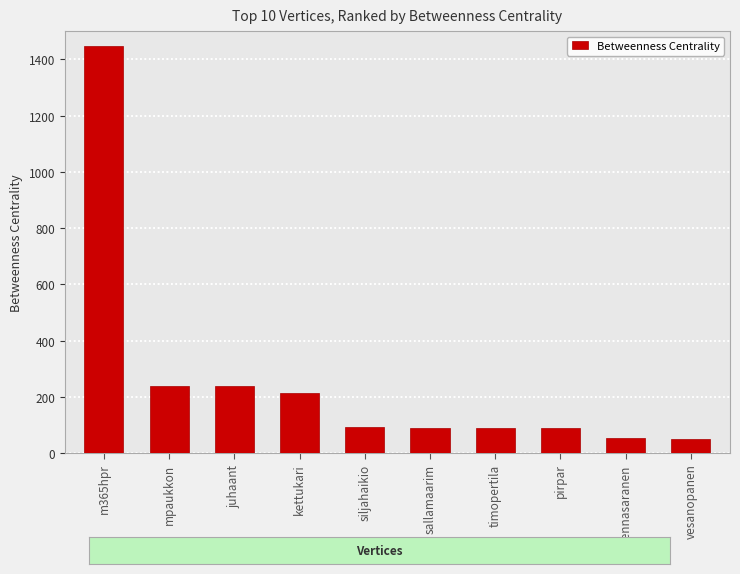

How many bars are there in total?

10